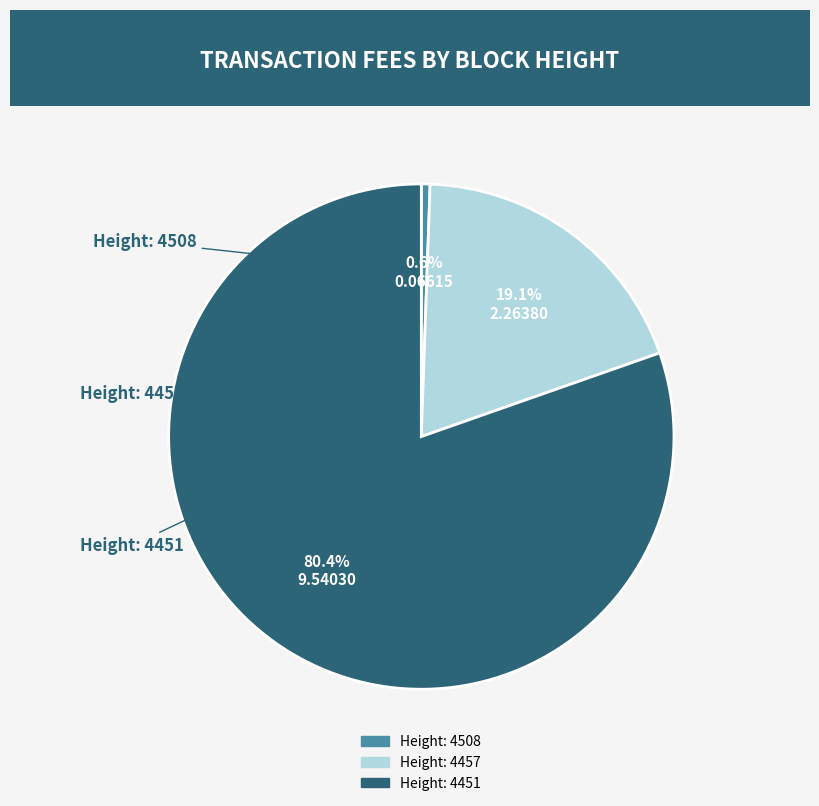

The Height: 4457 slice represents 32% of the pie. True or false?

False